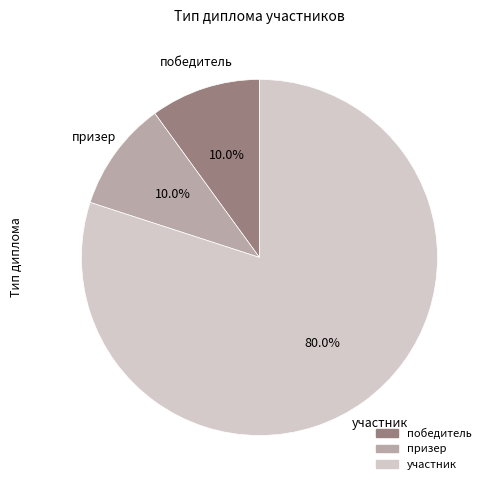

To the nearest percent, what is the average slice percentage?

33%